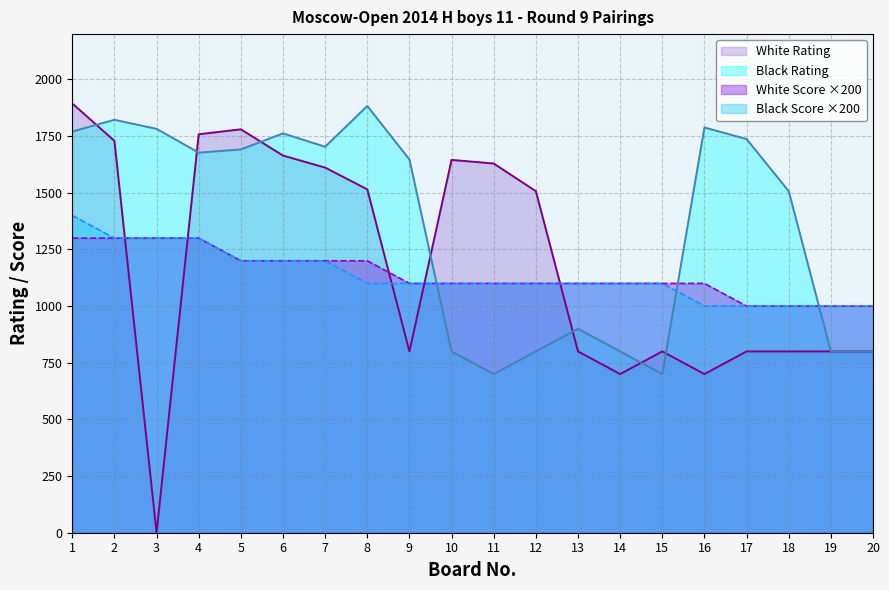

Reading right to left, what are all the values shown in this chart?

White Rating: 20=800	19=800	18=800	17=800	16=700	15=800	14=700	13=800	12=1507	11=1629	10=1645	9=800	8=1515	7=1611	6=1664	5=1780	4=1758	3=0	2=1729	1=1894
Black Rating: 20=800	19=800	18=1507	17=1737	16=1788	15=700	14=800	13=900	12=800	11=700	10=800	9=1647	8=1883	7=1703	6=1762	5=1691	4=1677	3=1782	2=1822	1=1770
White Score: 20=1000	19=1000	18=1000	17=1000	16=1100	15=1100	14=1100	13=1100	12=1100	11=1100	10=1100	9=1100	8=1200	7=1200	6=1200	5=1200	4=1300	3=1300	2=1300	1=1300
Black Score: 20=1000	19=1000	18=1000	17=1000	16=1000	15=1100	14=1100	13=1100	12=1100	11=1100	10=1100	9=1100	8=1100	7=1200	6=1200	5=1200	4=1300	3=1300	2=1300	1=1400